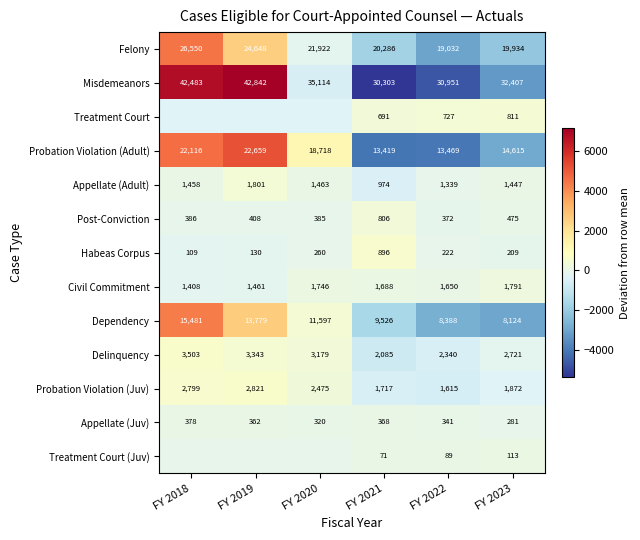

What is the sum of the Probation Violation (Juv) values at FY 2019 and FY 2021?

4538.0